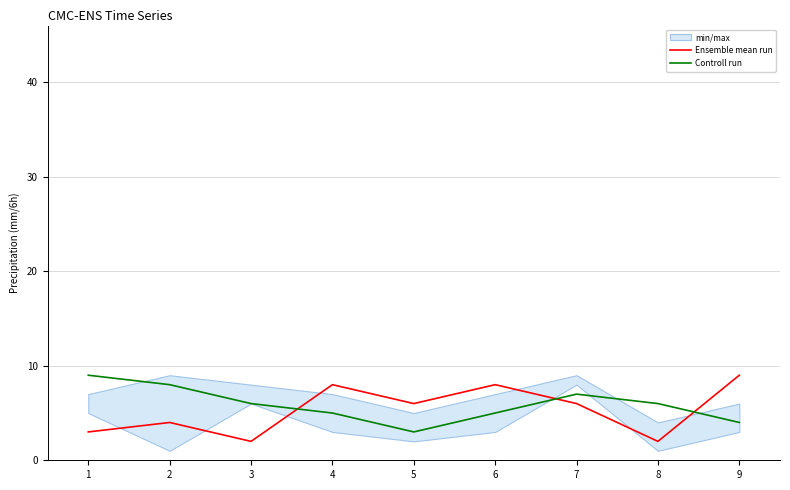

How many data points does each series have?

9